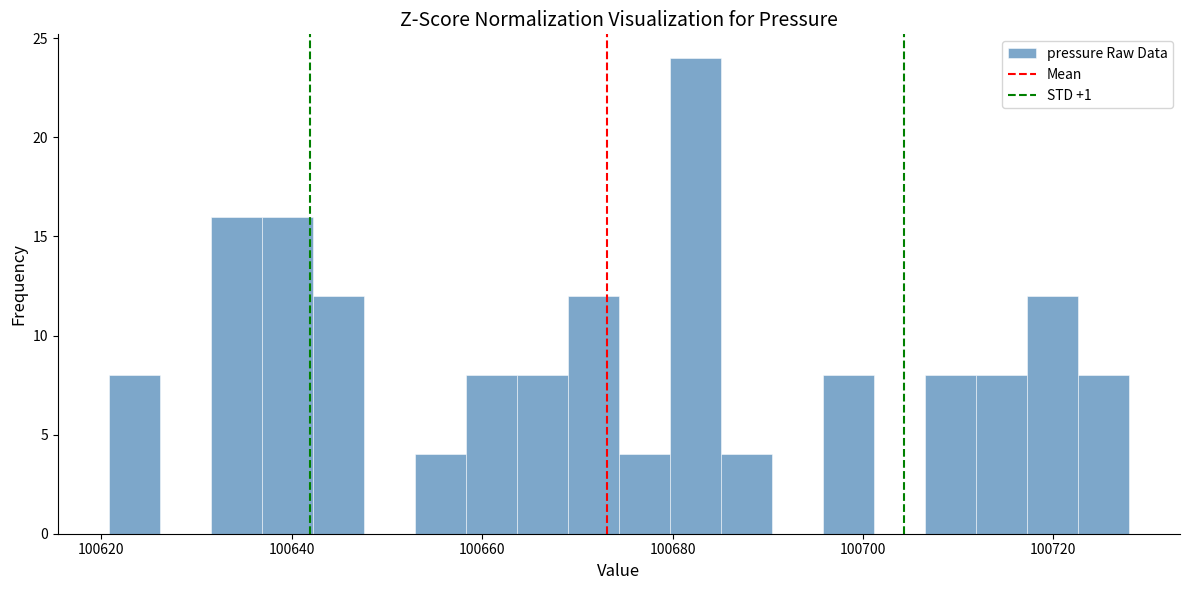

Read against the x-axis, roughly where is the centre of the tallest bar?

100682